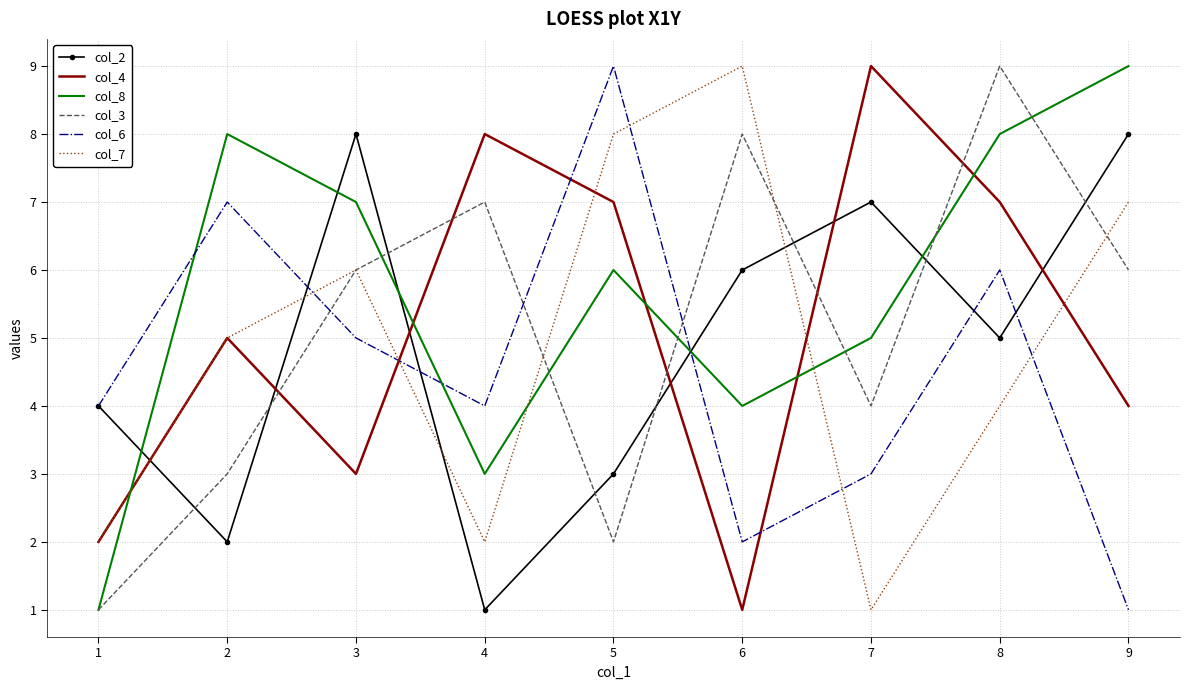

The col_3 series shows 1 at 1. True or false?

True